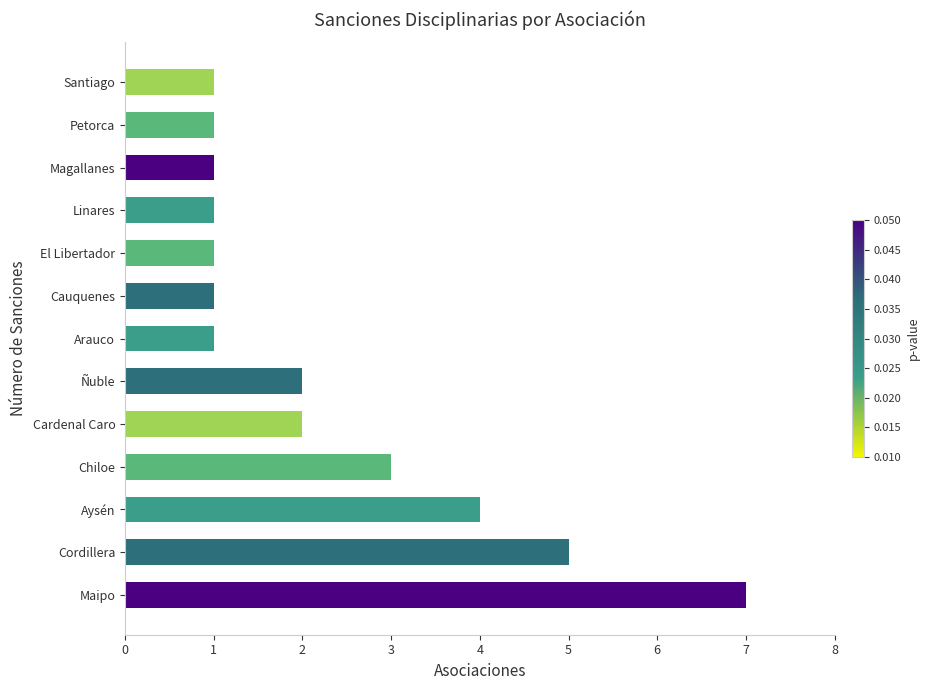

What is the ratio of the value at Cardenal Caro to the value at Linares?

2.0